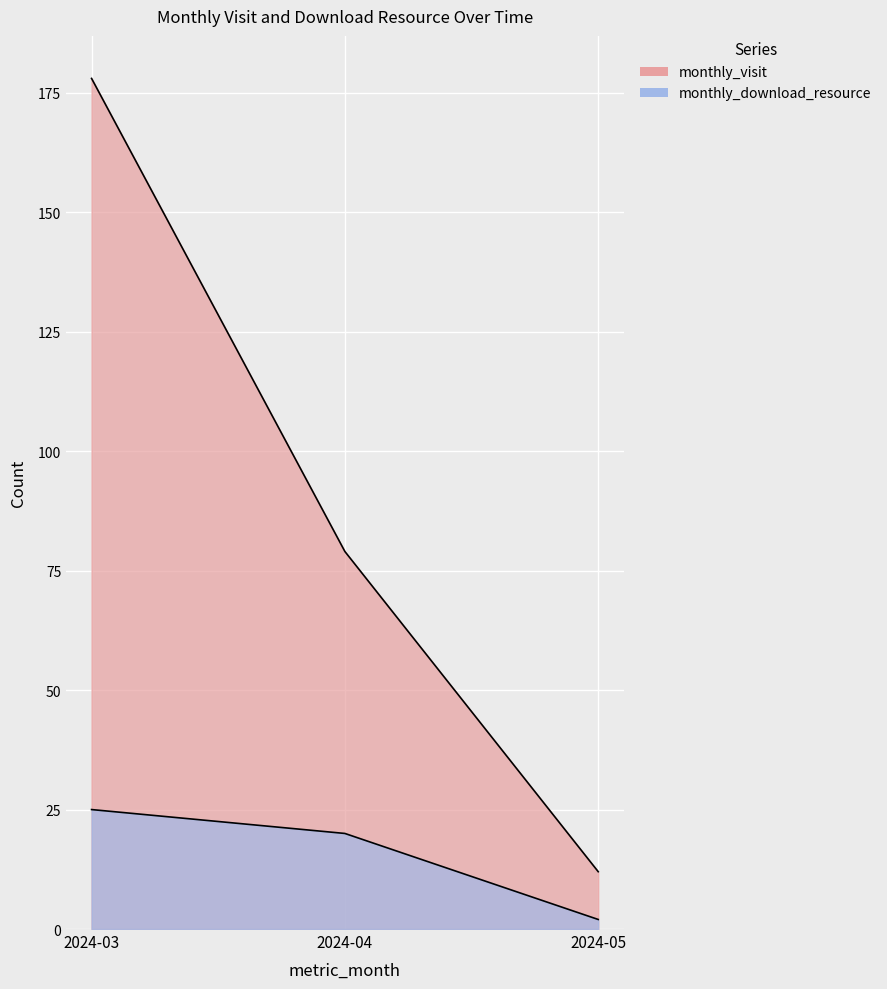

Is it true that monthly_visit equals 79 at 2024-04?

True